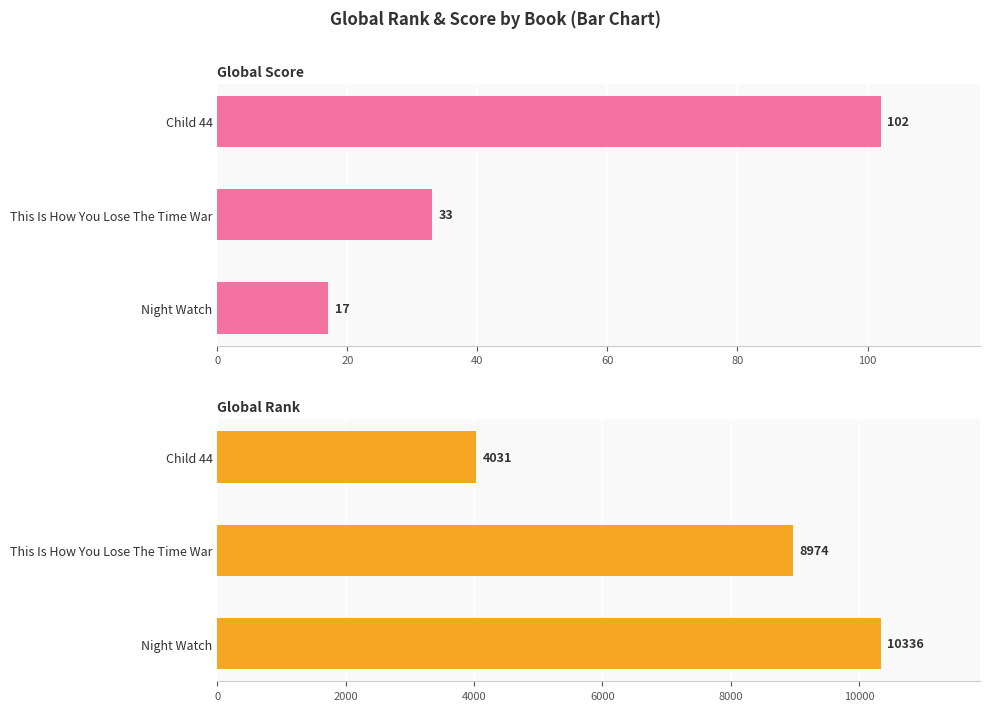

Which series has the largest total across all categories?

Global Rank